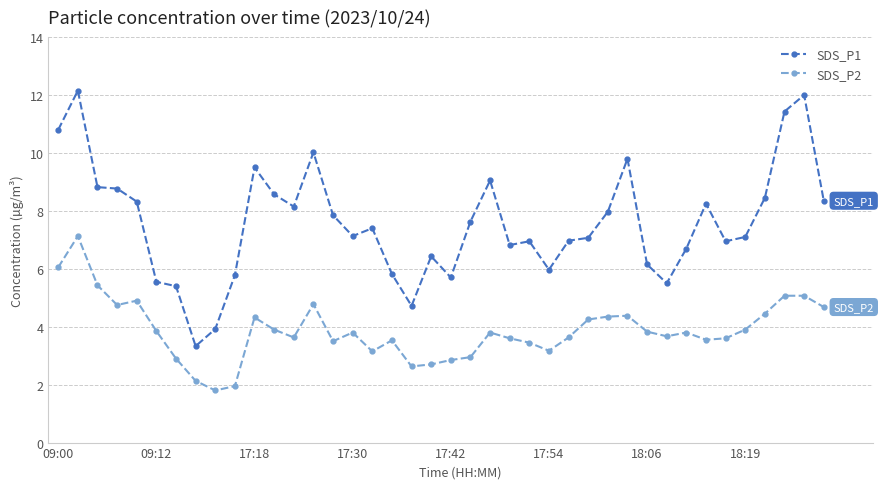

What is the value of the SDS_P2 point at the 22nd from the left?

3.0